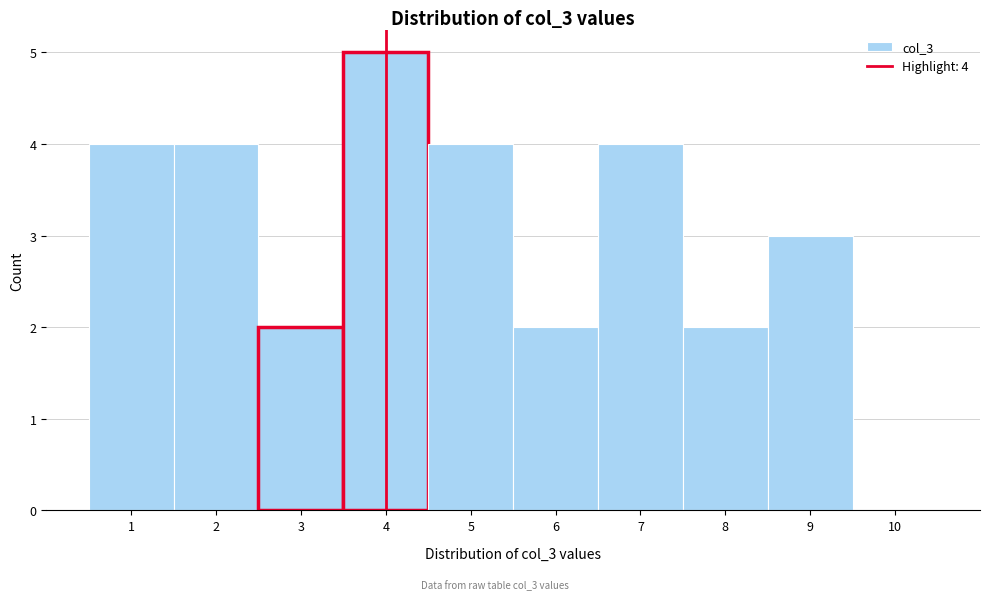

Which range on the x-axis has the tallest bar?

3.5 to 4.5